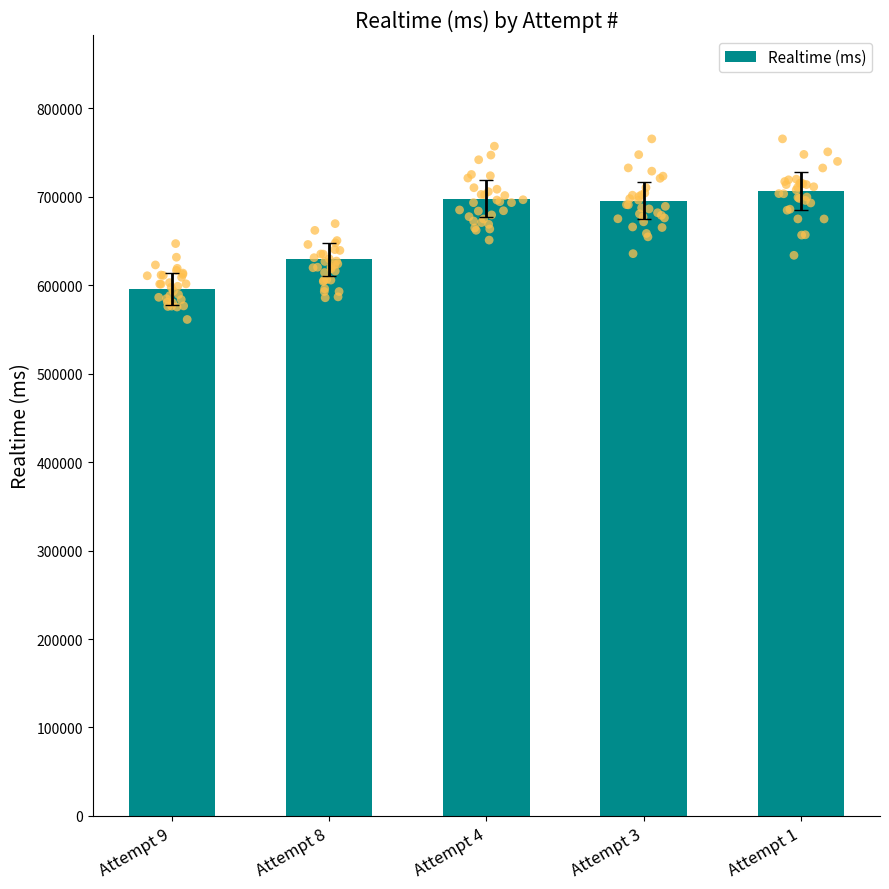

Approximately how many times larger is the value at Attempt 3 compared to Attempt 1?

1.0